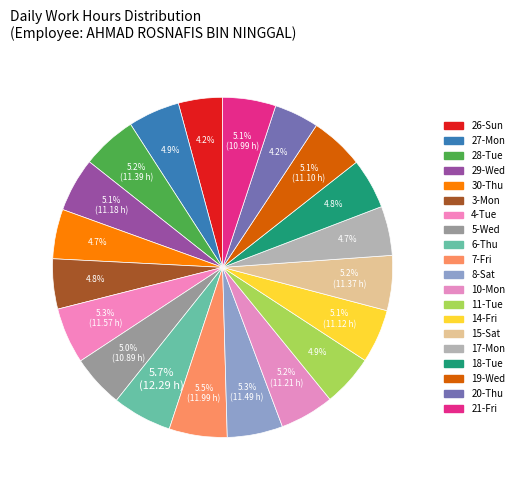

Is the sum of 28-Tue and 8-Sat greater than half?

No